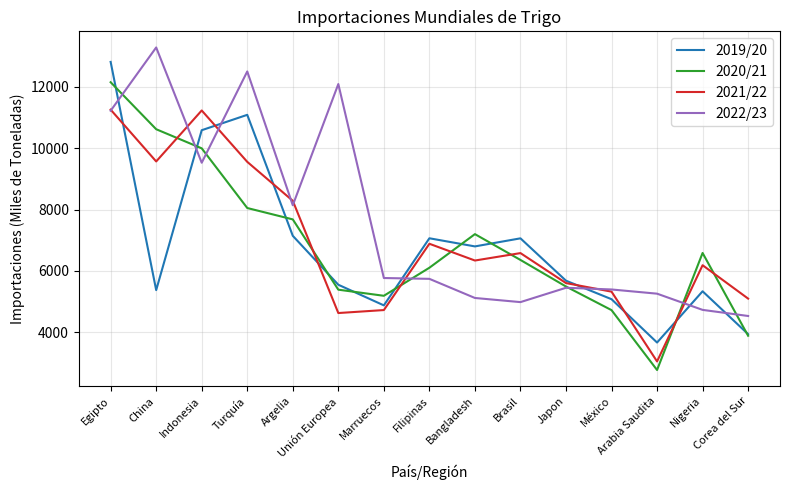

Where is the first local minimum for 2022/23?

Indonesia